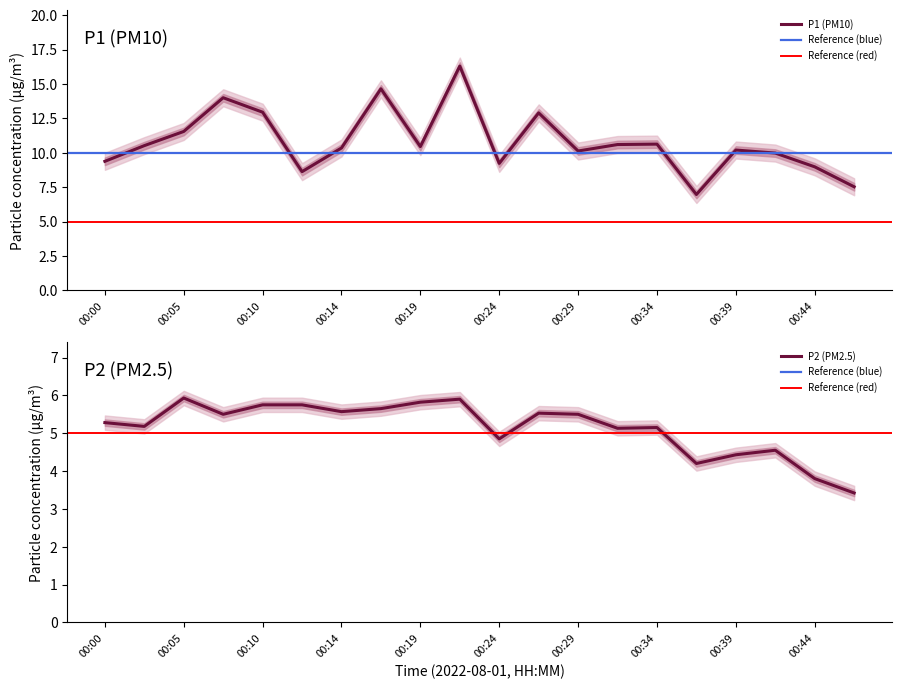

Which category has the highest value in the P2 series?

00:05